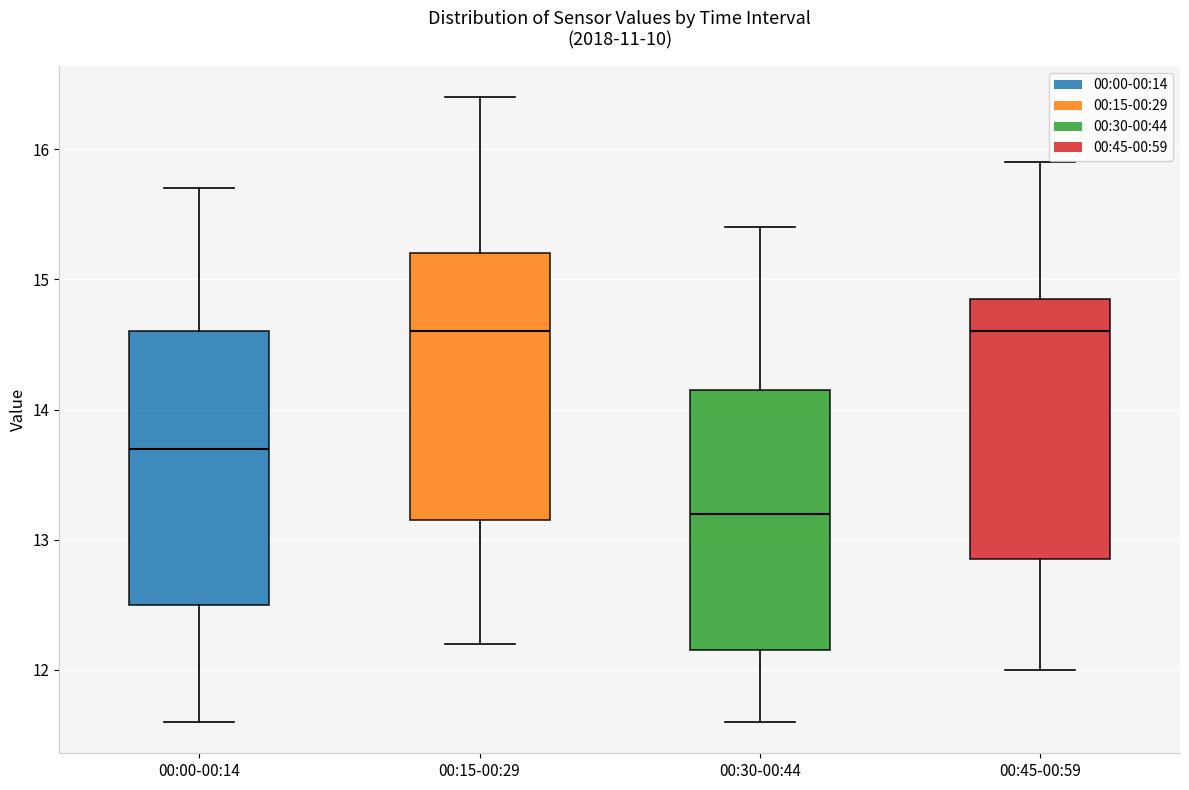

Which box's median line is the lowest?

00:30-00:44